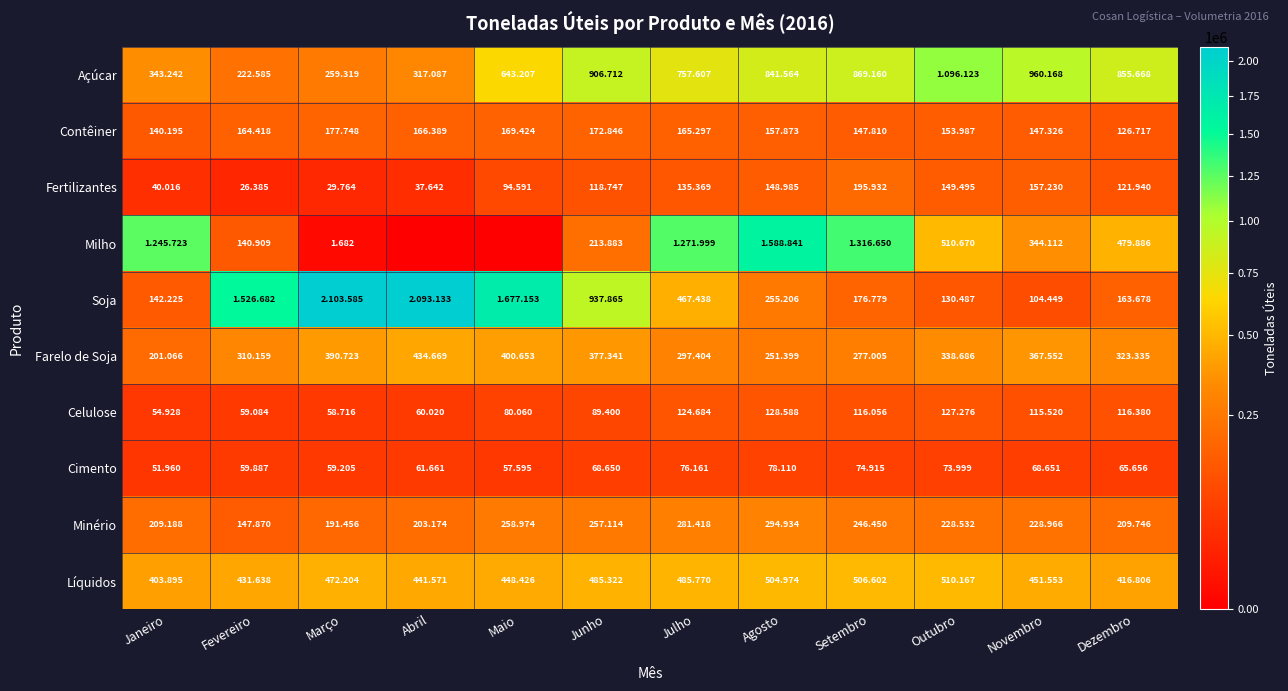

Which series has the largest range (max minus min)?

Soja